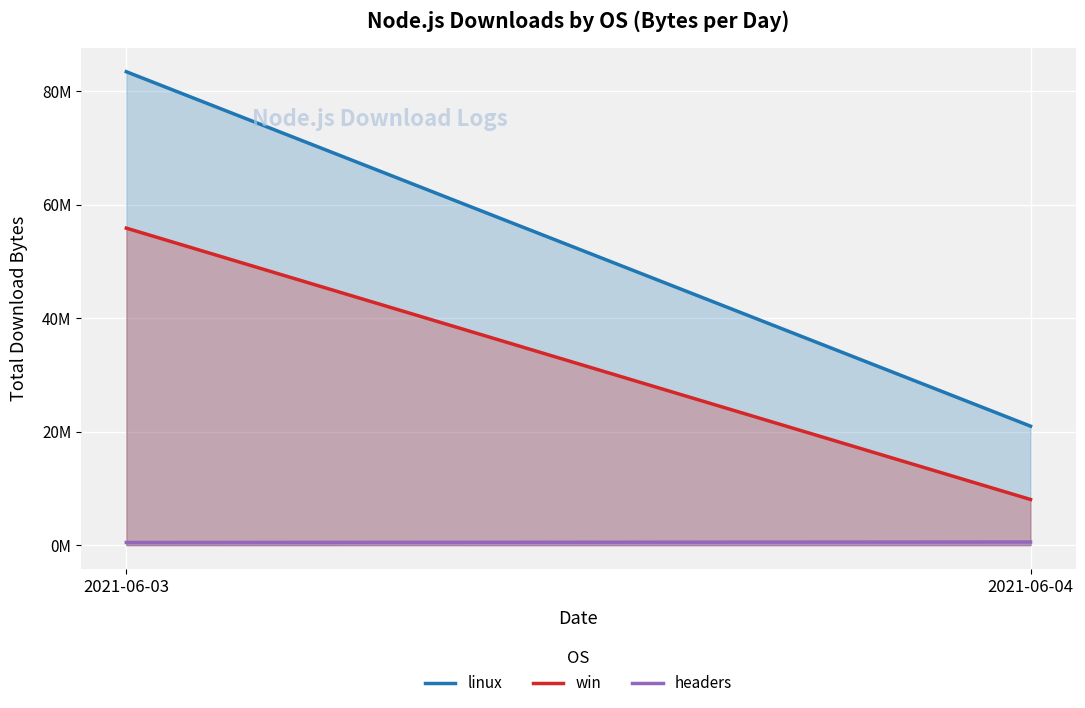

Reading left to right, transcribe all the data shown in this chart.

linux: 83424268	20964997
win: 55861400	8044544
headers: 468278	555424